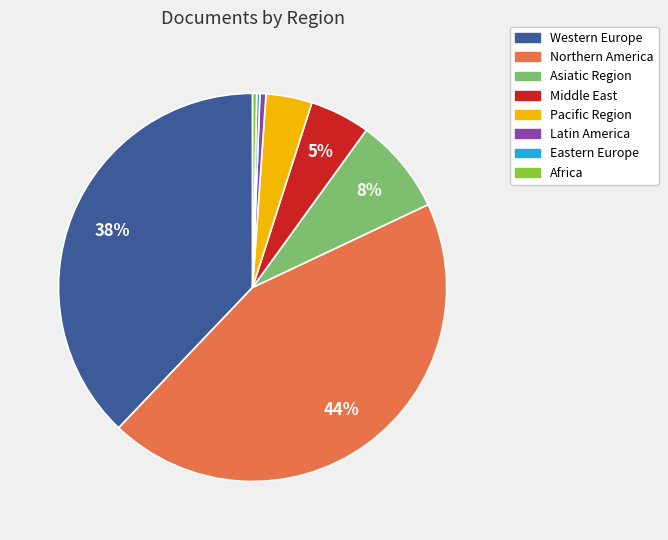

What percentage is the Middle East slice, to the nearest percent?

5%